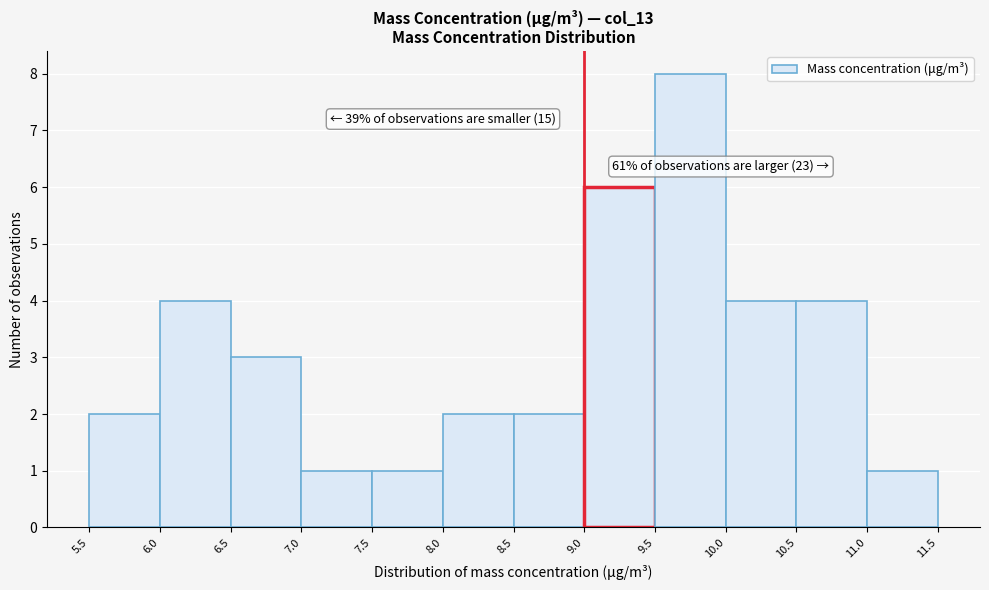

Which range on the x-axis has the tallest bar?

9.5 to 10.0